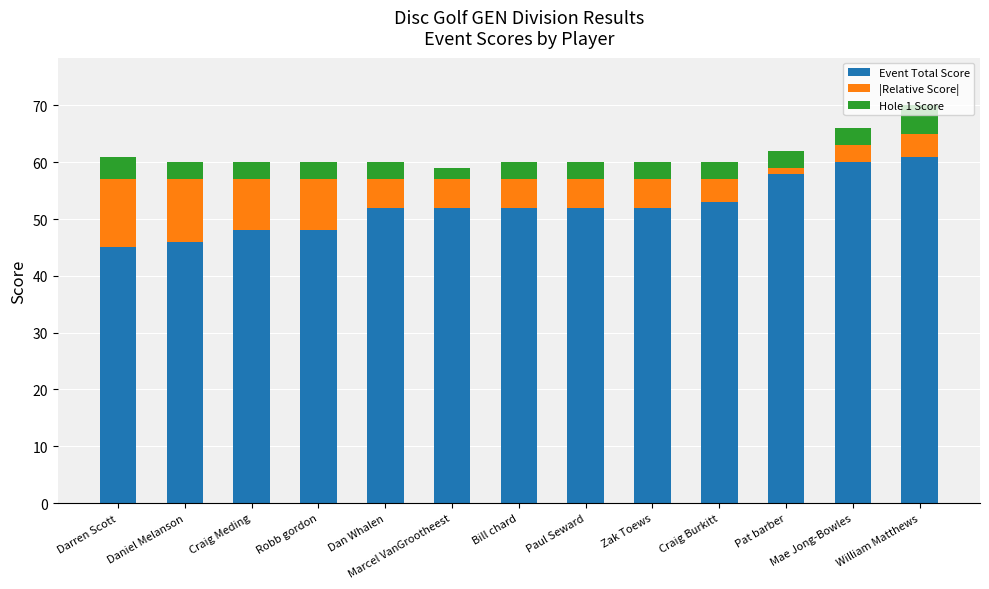

How many categories are shown in the chart?

13